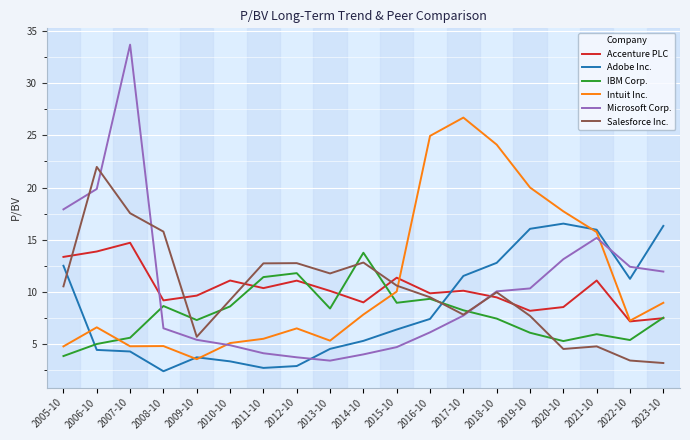

How many times do Adobe Inc. and Microsoft Corp. cross each other?

3